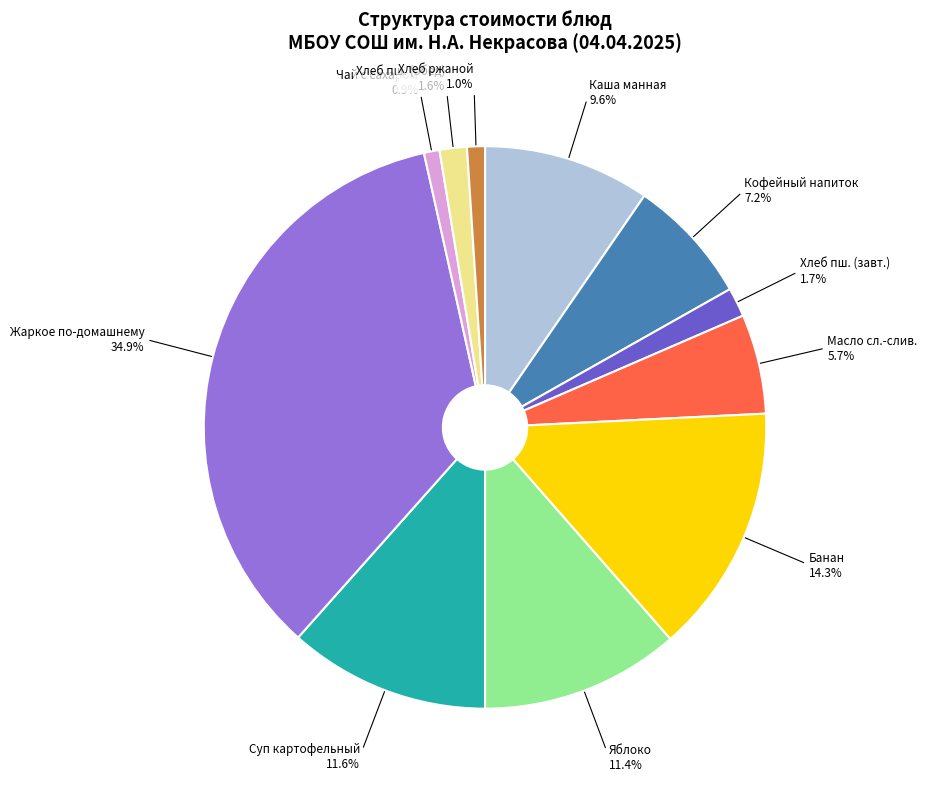

How many segments does this pie chart have?

11